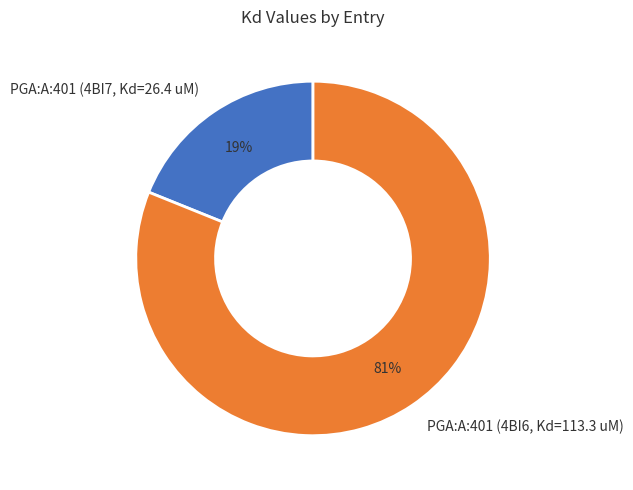

Which slice is the smallest?

PGA:A:401 (4BI7, Kd=26.4 uM)